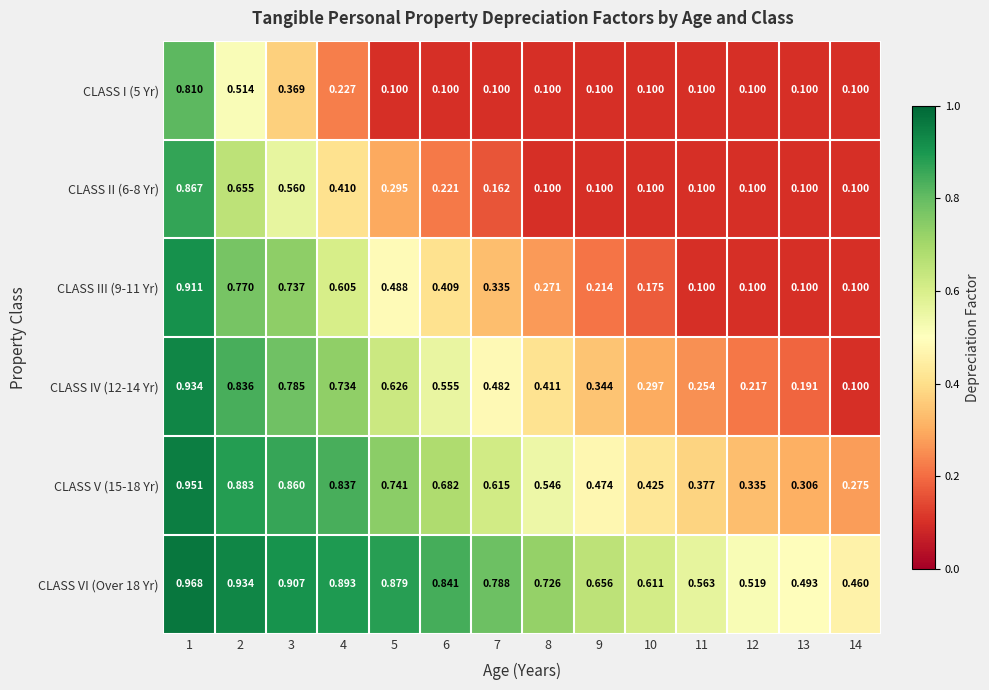

Is the value of CLASS I (5 Yr) at 7 greater than the value of CLASS III (9-11 Yr) at 10?

No